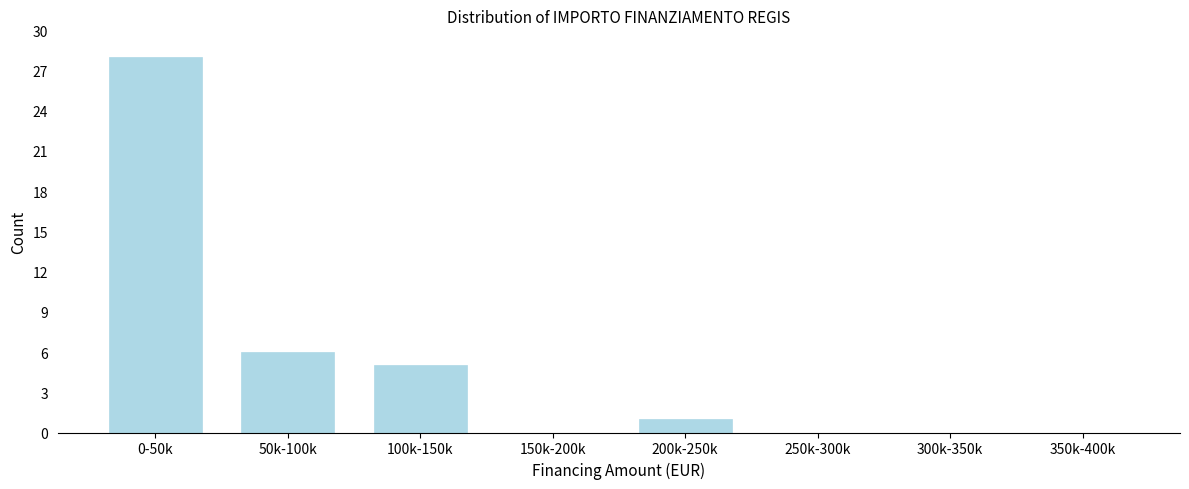

Reading left to right, transcribe all the data shown in this chart.

0-50k=28	50k-100k=6	100k-150k=5	150k-200k=0	200k-250k=1	250k-300k=0	300k-350k=0	350k-400k=0